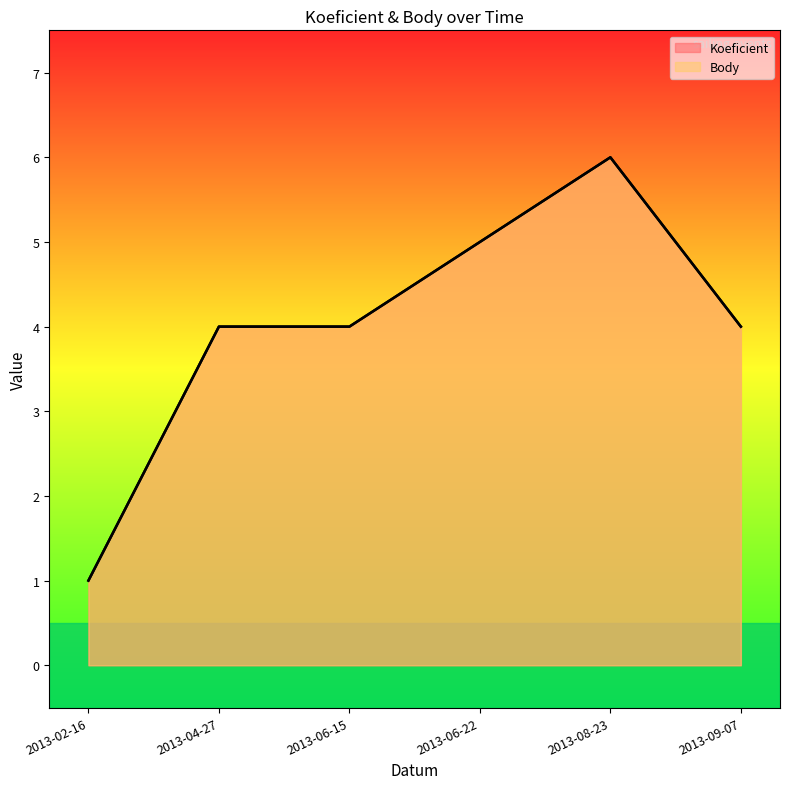

Which series has the widest spread of values?

Koeficient